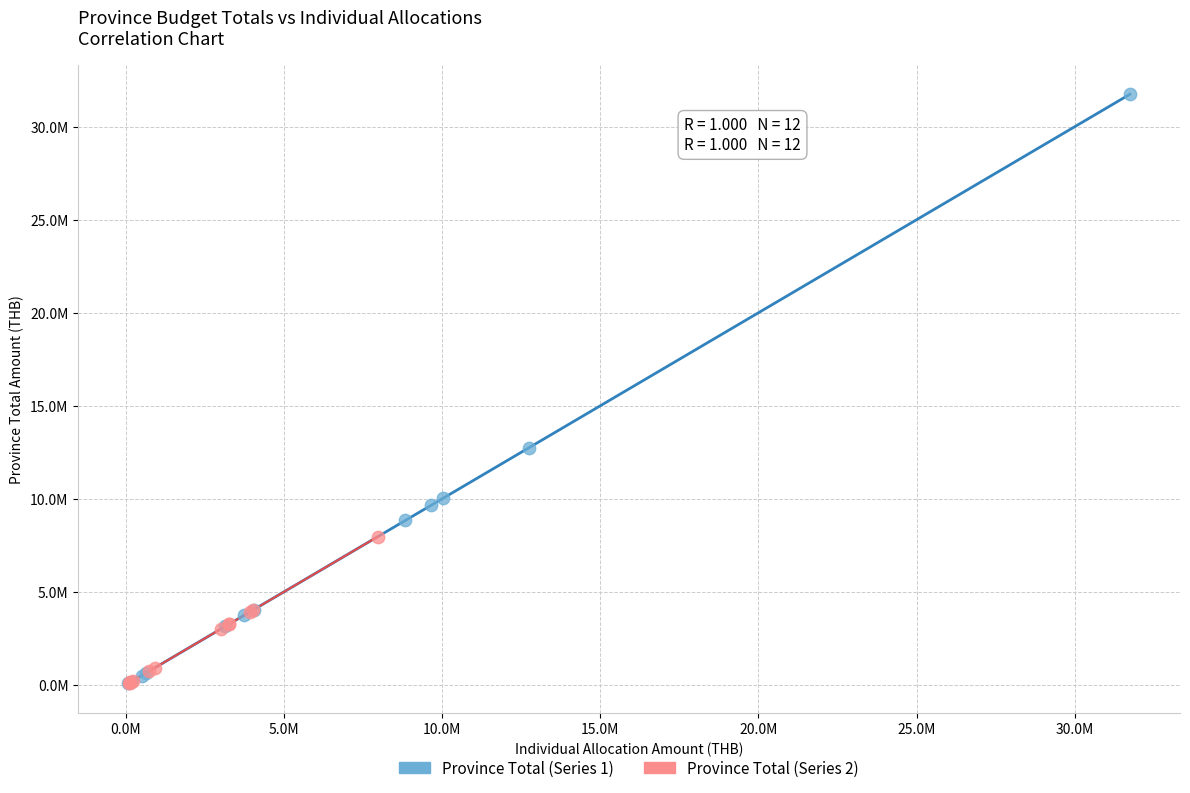

Which series contains the highest Y value?

Province Total (Series 1)